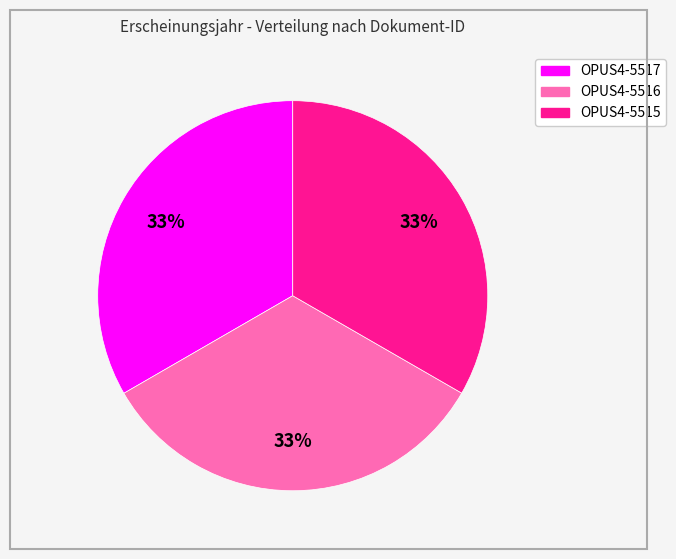

Is it true that OPUS4-5515 is 33% of the pie?

True